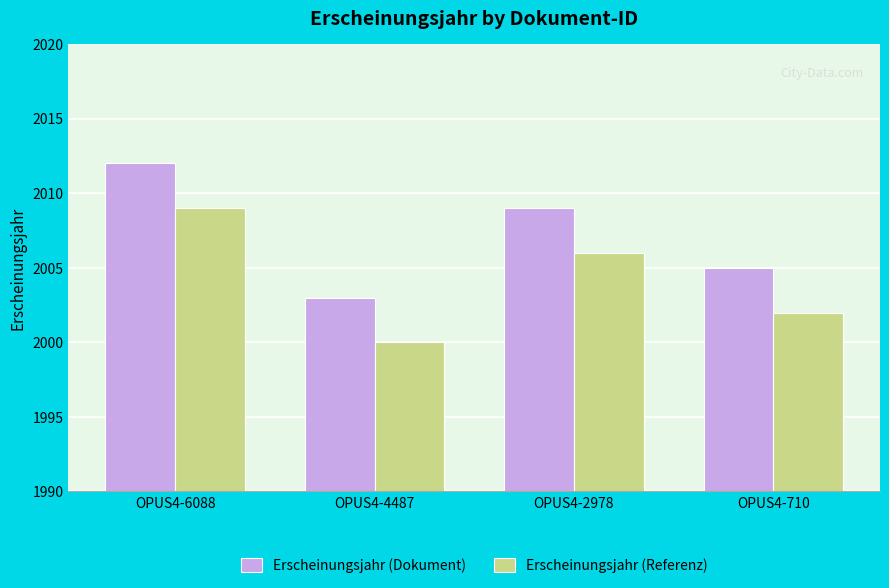

Count the number of data series in this chart.

2